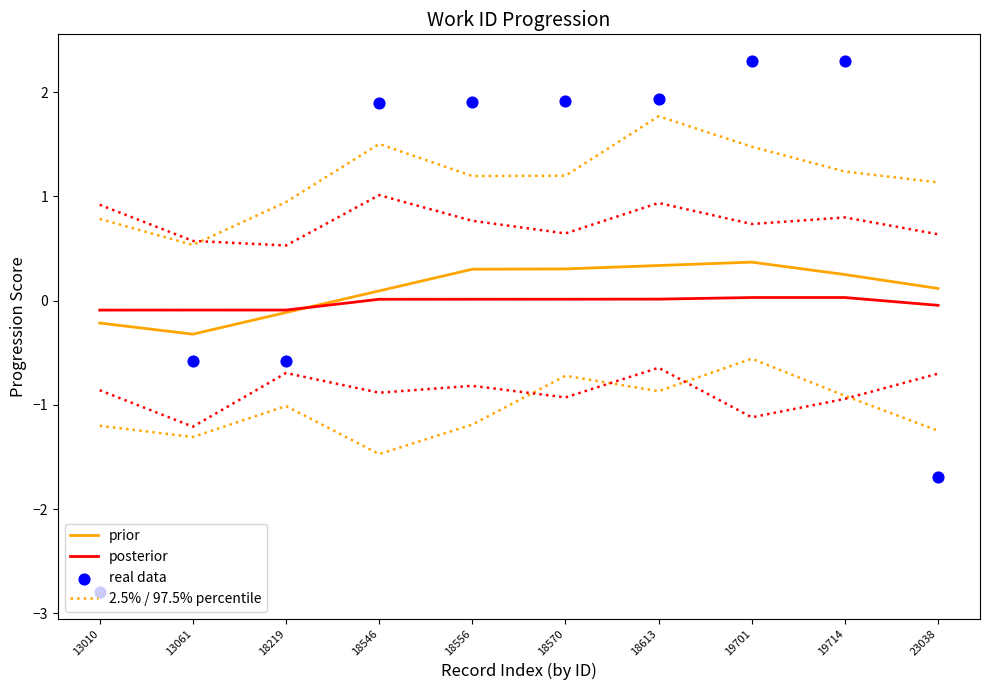

What are all the series names shown in the legend?

prior, posterior, 2.5% / 97.5% percentile, real data